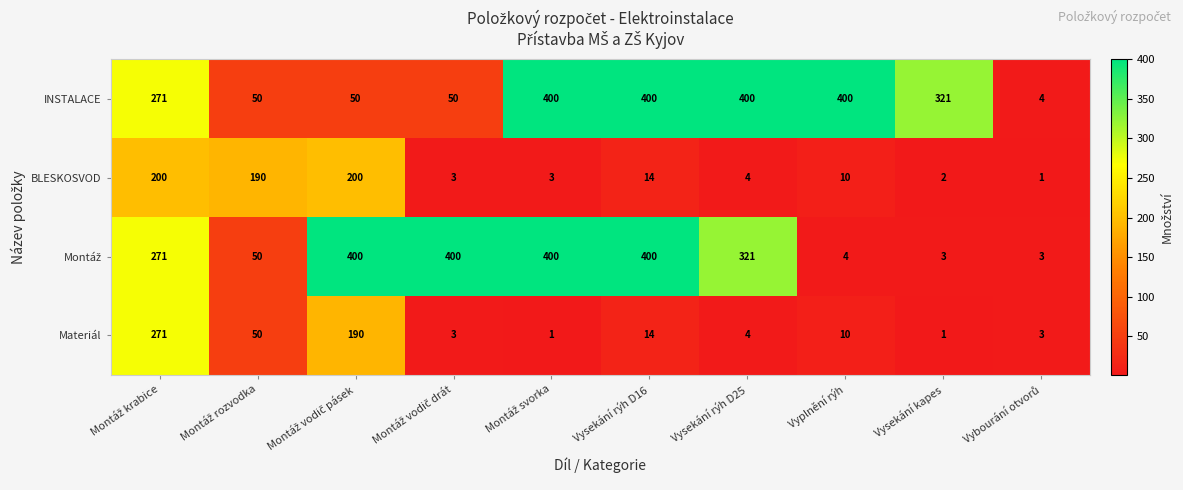

What is the maximum value for Materiál?

271